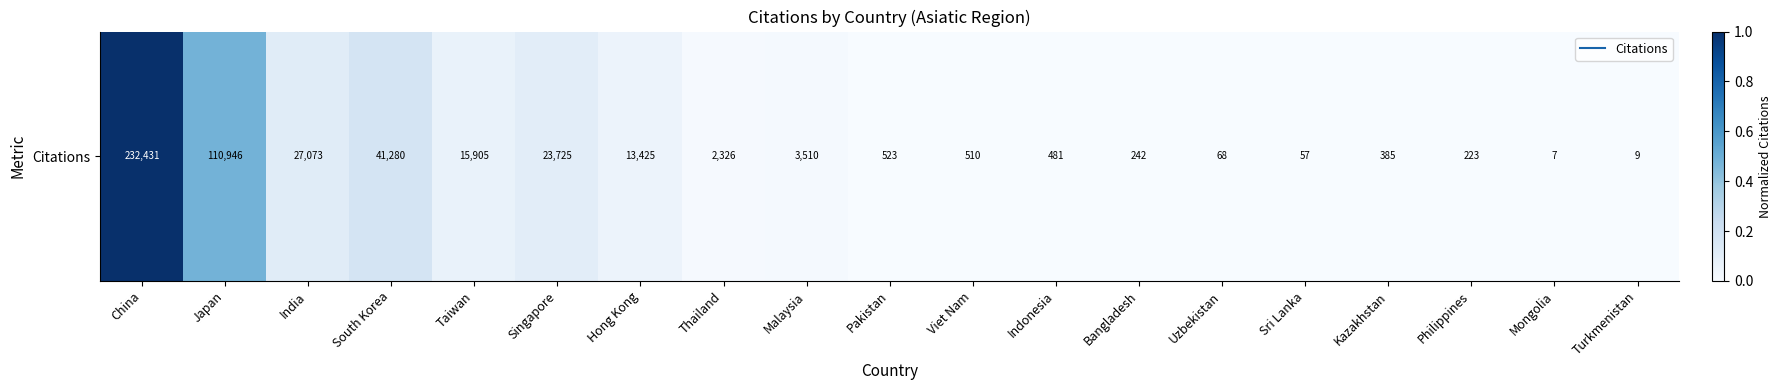

What value does the data have at China?

1.0